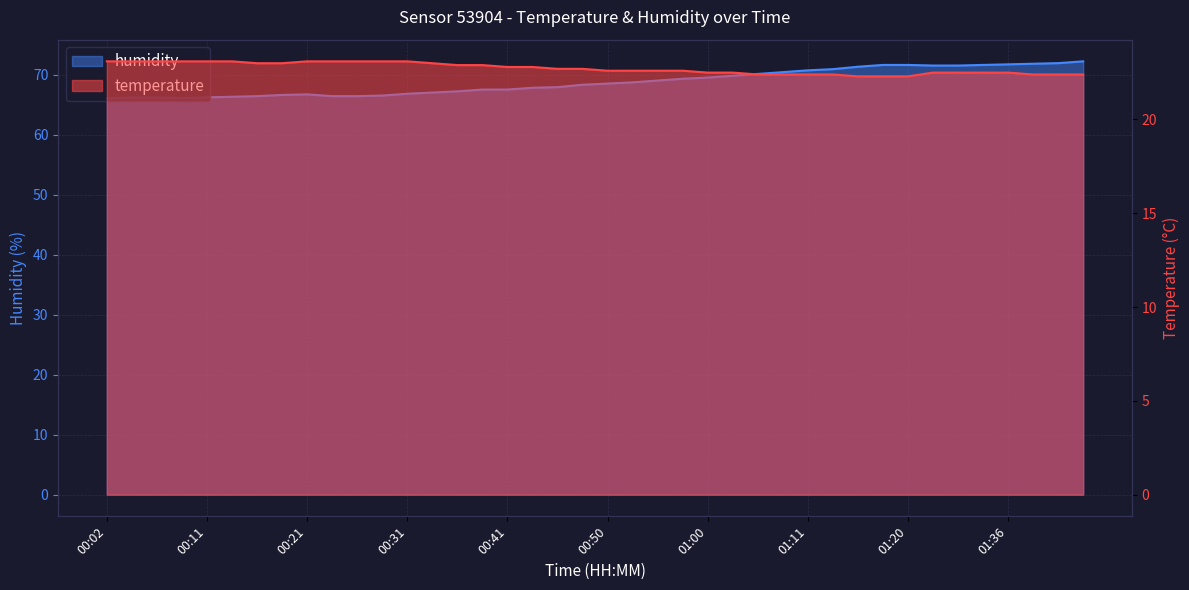

Is the value of humidity at 00:31 greater than the value of temperature at 01:11?

Yes